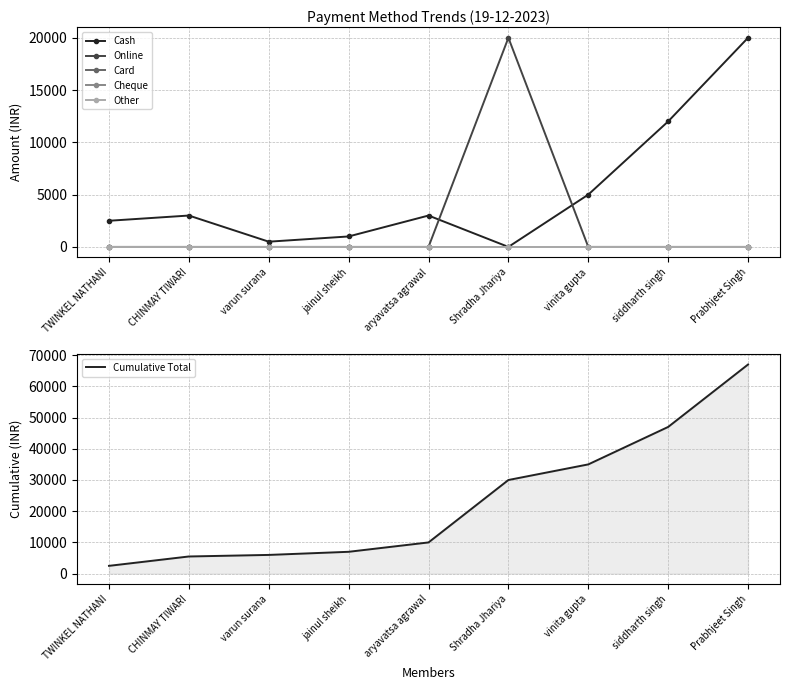

At jainul sheikh, list the series in order from smallest to largest.

Online, Card, Cheque, Other, Cash, Cumulative Total